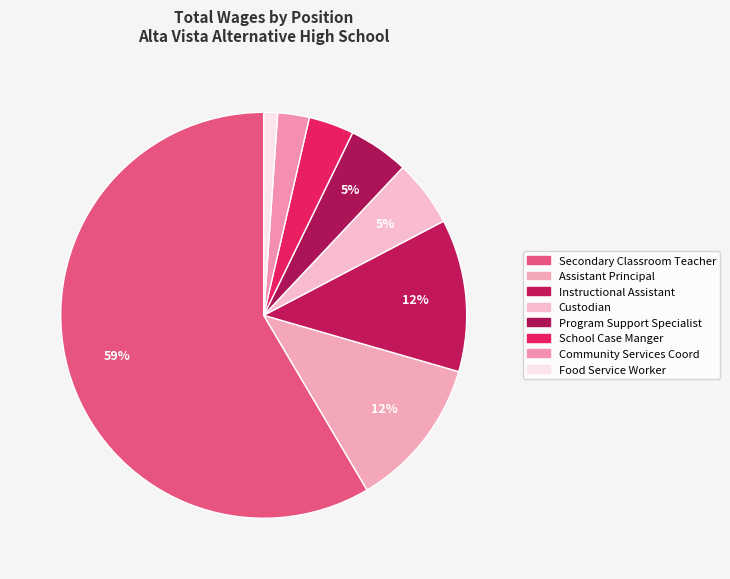

What percentage is the Food Service Worker slice, to the nearest percent?

1%